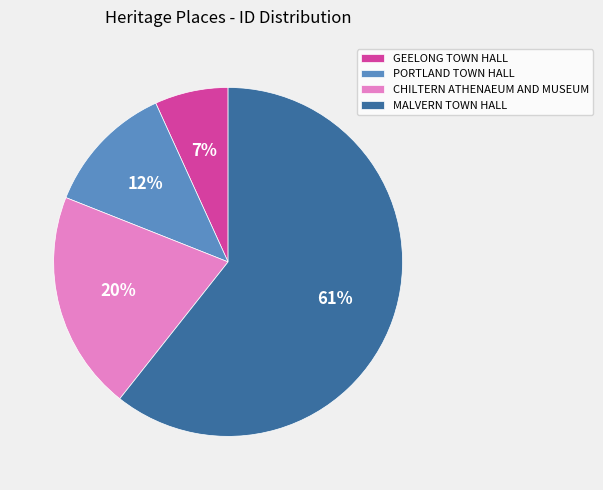

Count the number of slices in the pie.

4